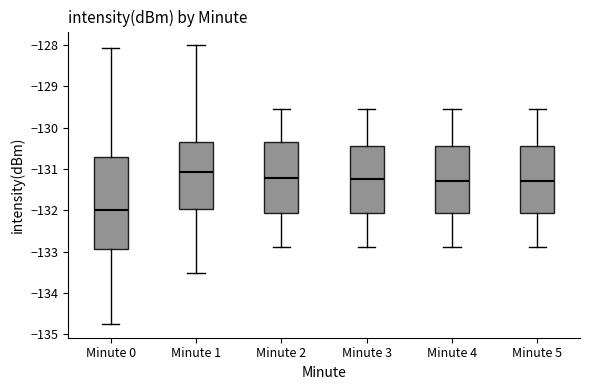

Reading left to right, transcribe this box plot: for each box, give where its median line is, the range the box spans, and where its two whiskers end, as read against the y-axis. The values are not printed on the chart, so give them approximately, as read against the axis.

Minute 0: median -132.0, box -132.9 to -130.7, whiskers -134.7 to -128.1
Minute 1: median -131.1, box -132.0 to -130.3, whiskers -133.5 to -128.0
Minute 2: median -131.2, box -132.1 to -130.3, whiskers -132.9 to -129.5
Minute 3: median -131.2, box -132.1 to -130.4, whiskers -132.9 to -129.5
Minute 4: median -131.3, box -132.1 to -130.4, whiskers -132.9 to -129.5
Minute 5: median -131.3, box -132.1 to -130.4, whiskers -132.9 to -129.5